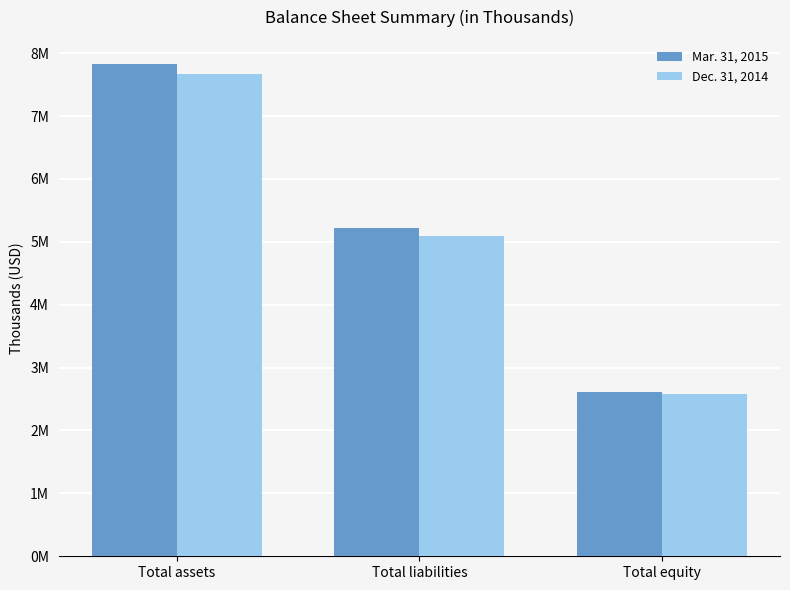

List the series in order of their peak value, lowest first.

Dec. 31, 2014, Mar. 31, 2015